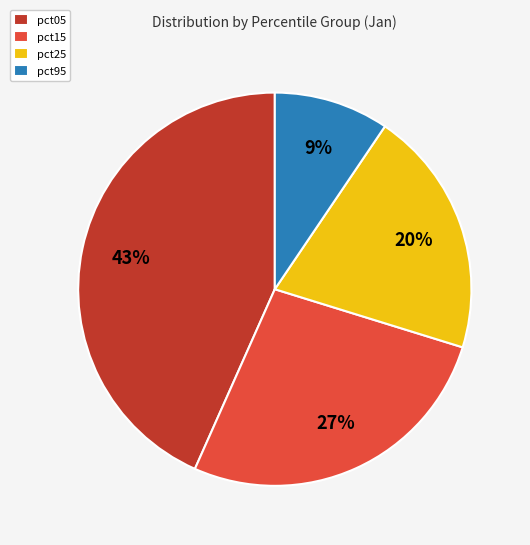

How many slices are in this pie chart?

4